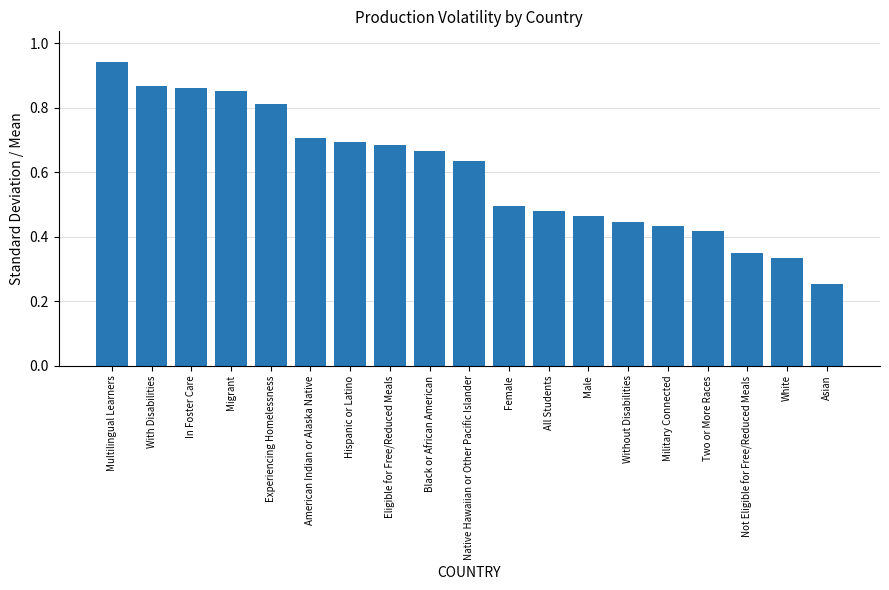

What position from the left is Multilingual Learners?

1